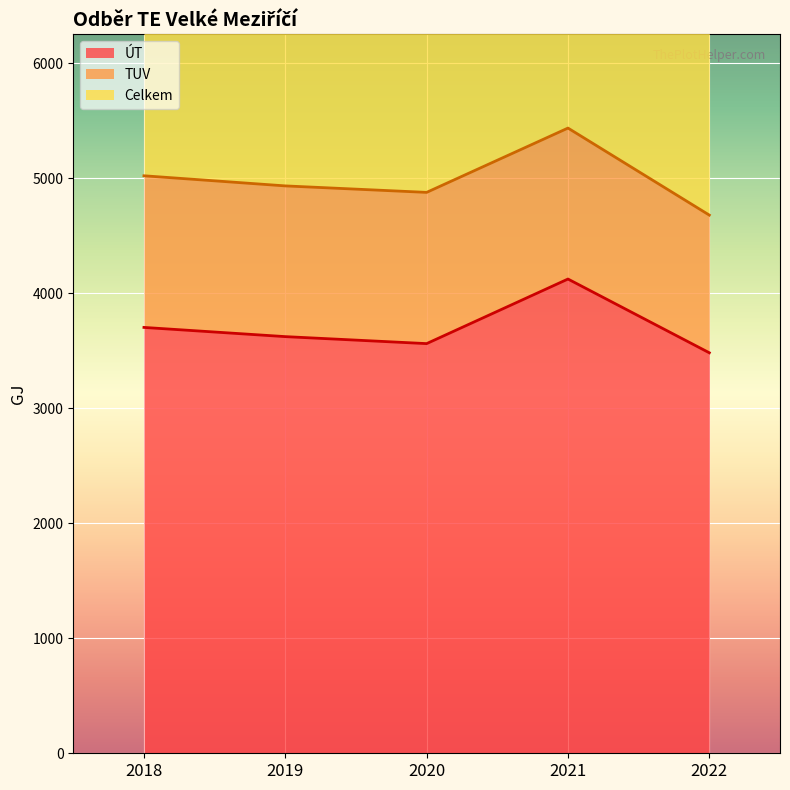

What is the minimum value for ÚT?

3483.3